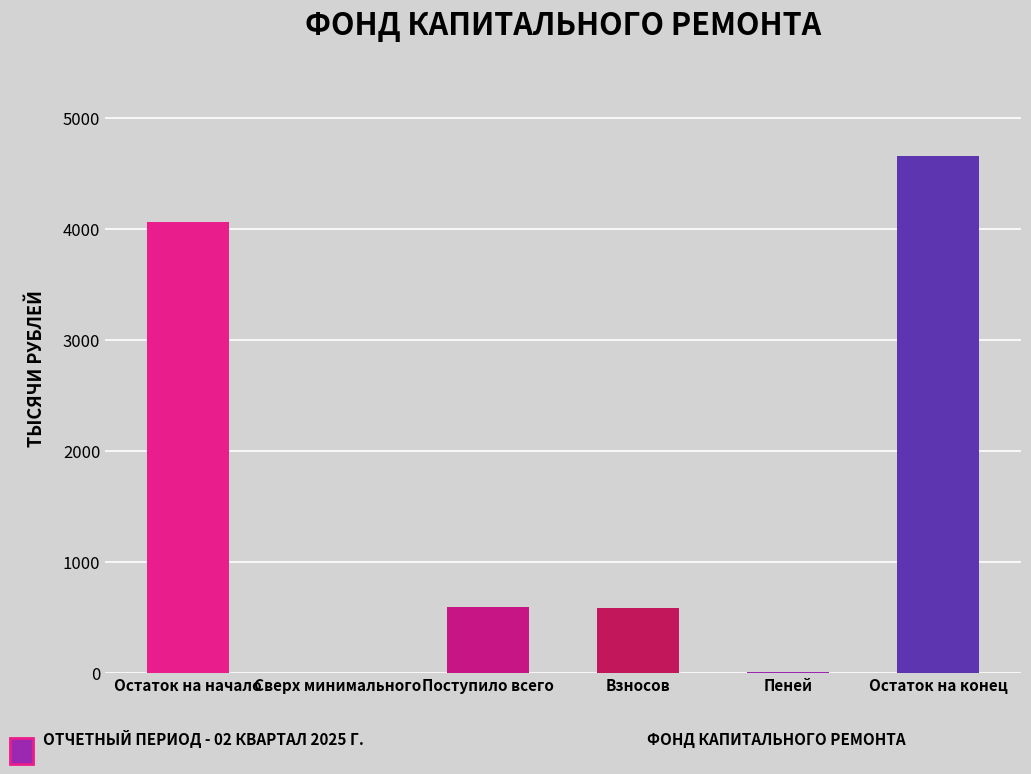

What is the sum of the values at Поступило всего and Остаток на конец?

5242.7